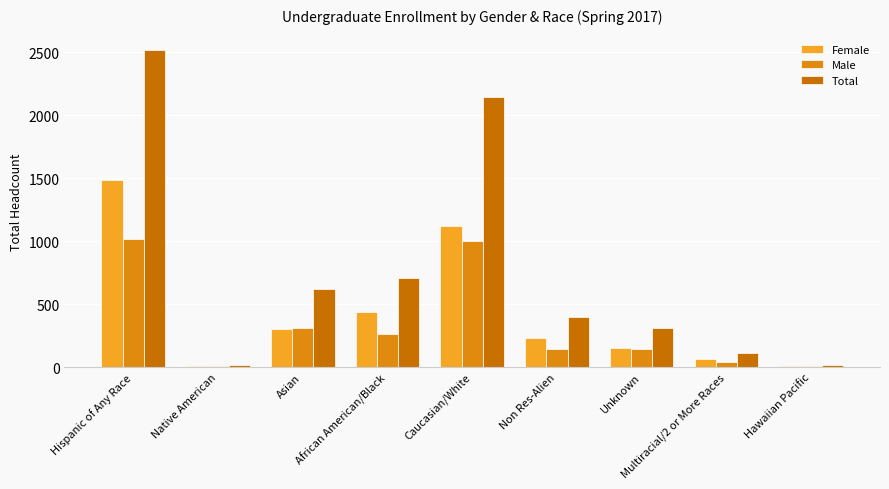

What is the lowest value of the Female series?

8